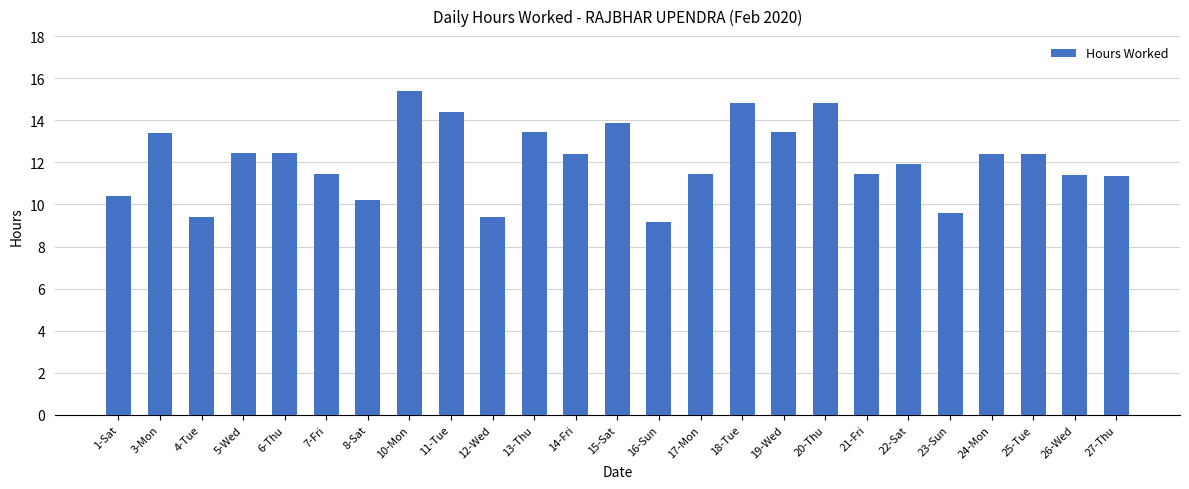

What is the difference between the second highest and second lowest values?

5.4